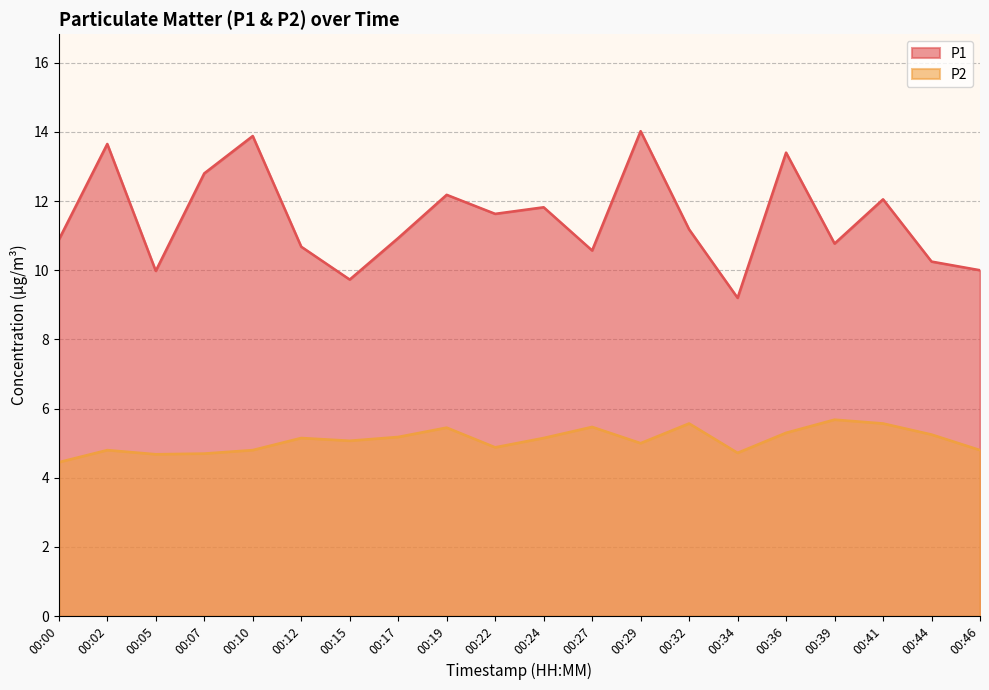

What is the sum of the P2 values at 00:00 and 00:27?

9.9